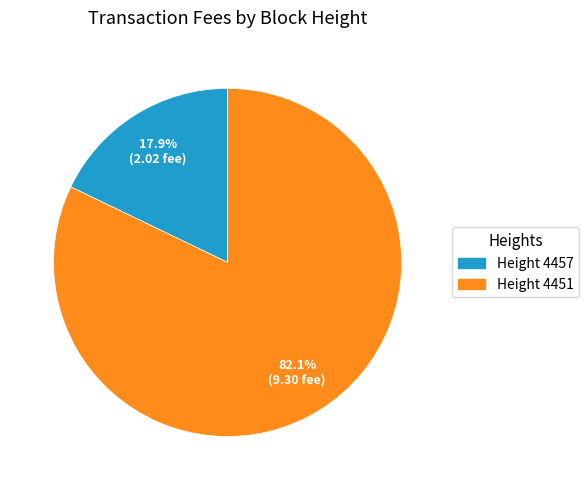

Approximately how many times larger is the value at Height 4451 compared to Height 4457?

4.6